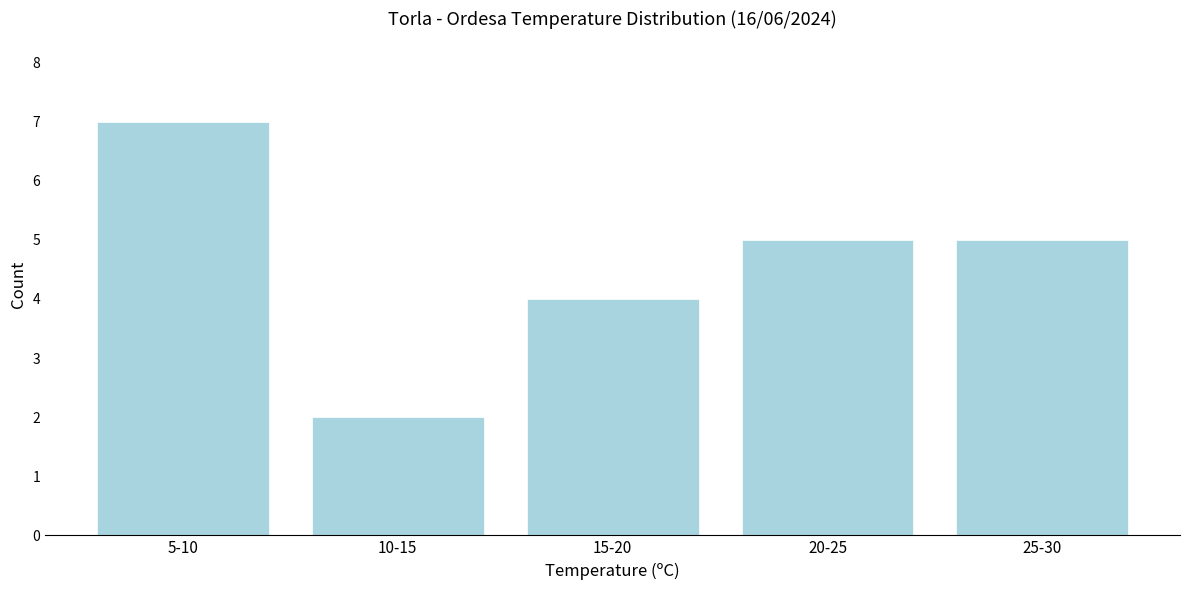

Reading left to right, what are all the values shown in this chart?

7	2	4	5	5